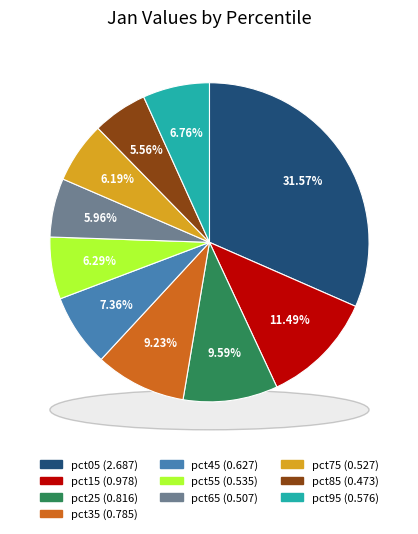

Does any single category account for the majority?

No